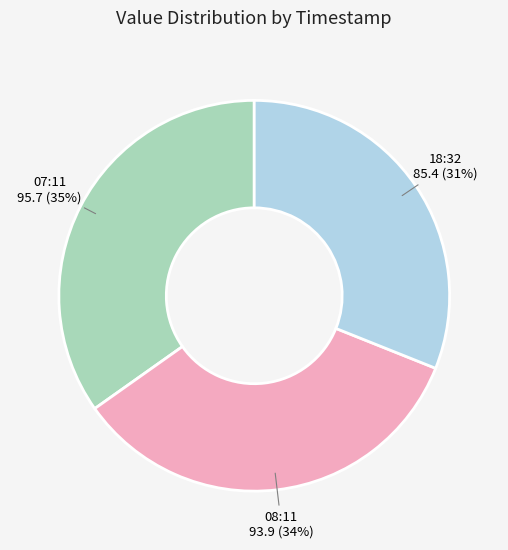

What is the smallest slice in the pie chart?

18:32